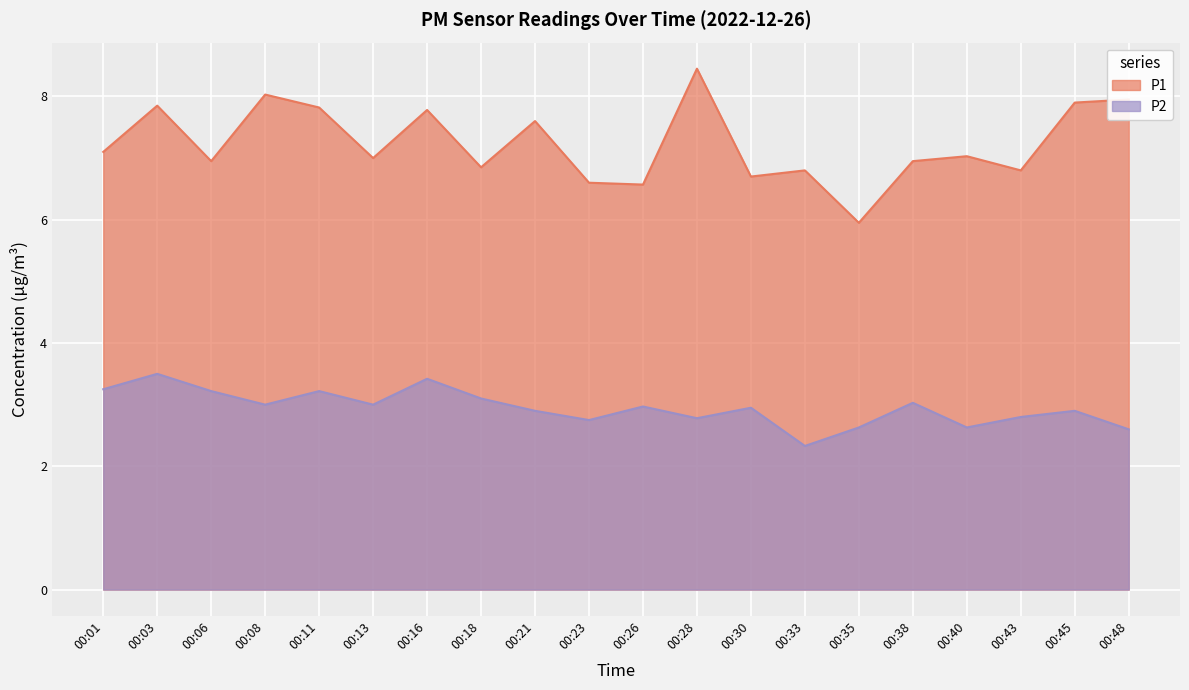

How many lines are shown in the chart?

2